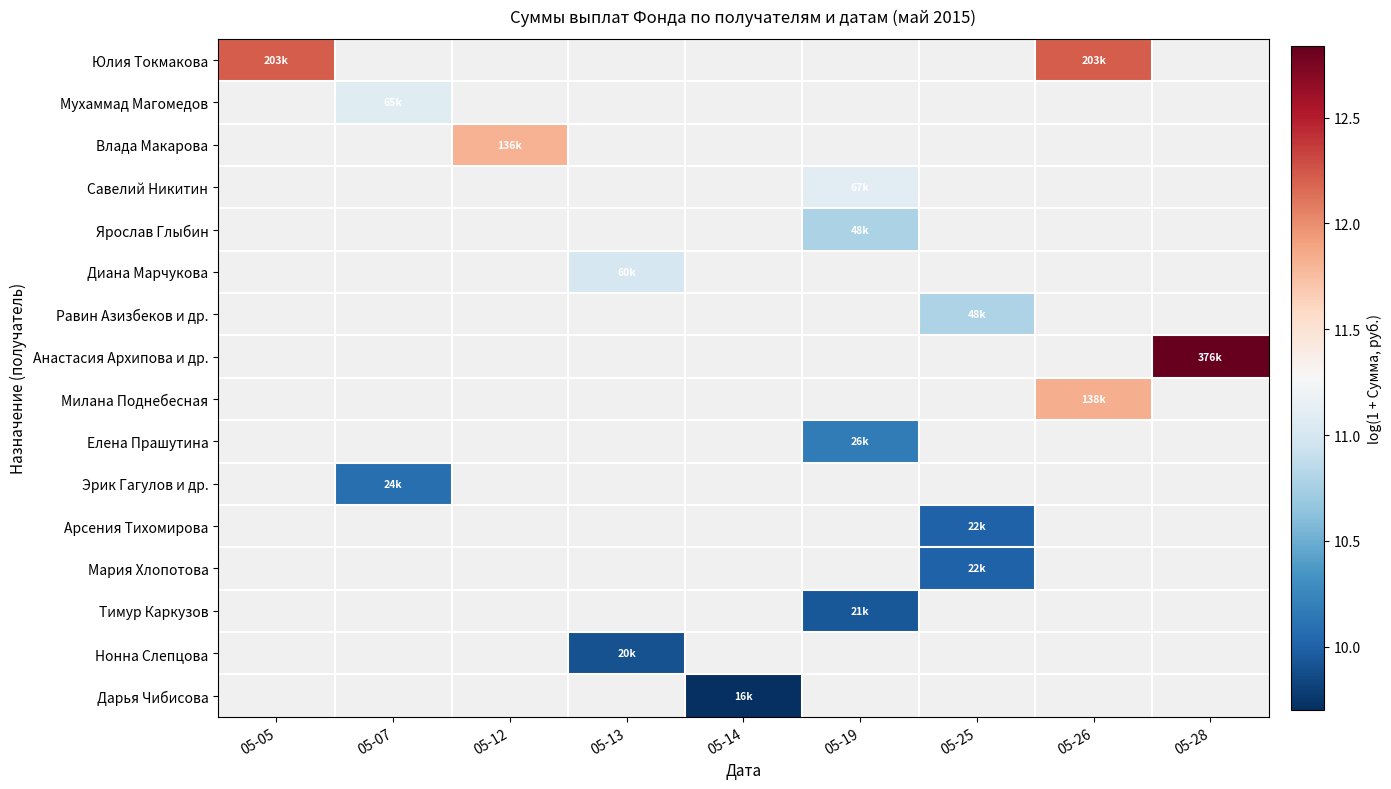

What is the smallest value displayed?

9.7